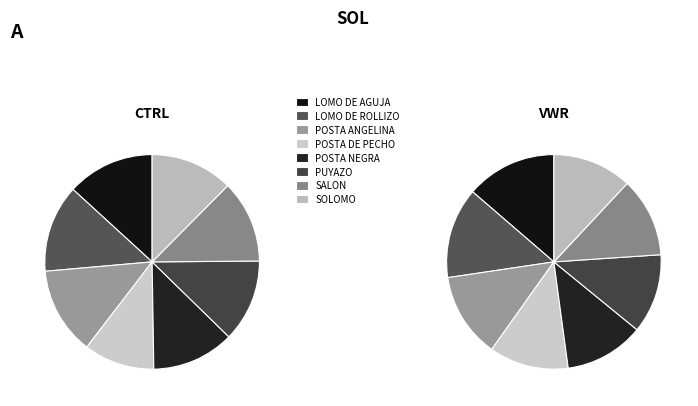

What is the total percentage of PUYAZO and LOMO DE AGUJA?

25.6%